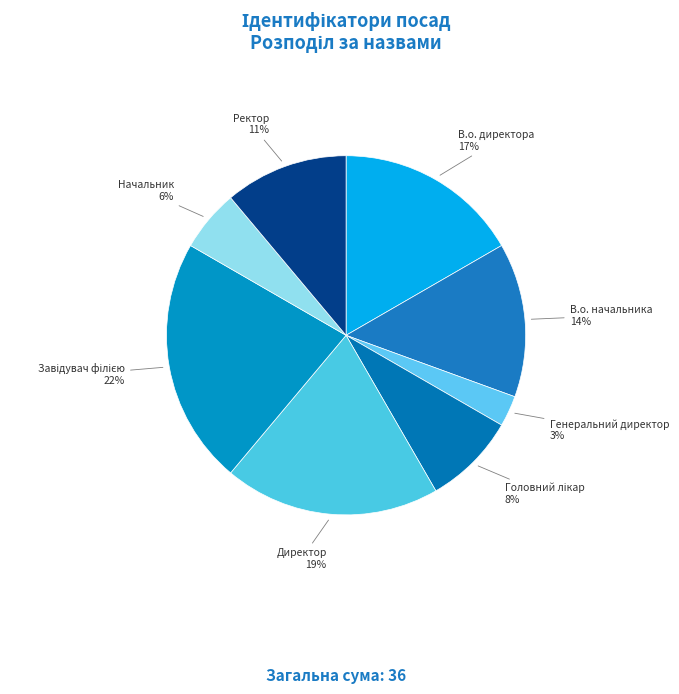

Is В.о. начальника the majority of the pie?

No